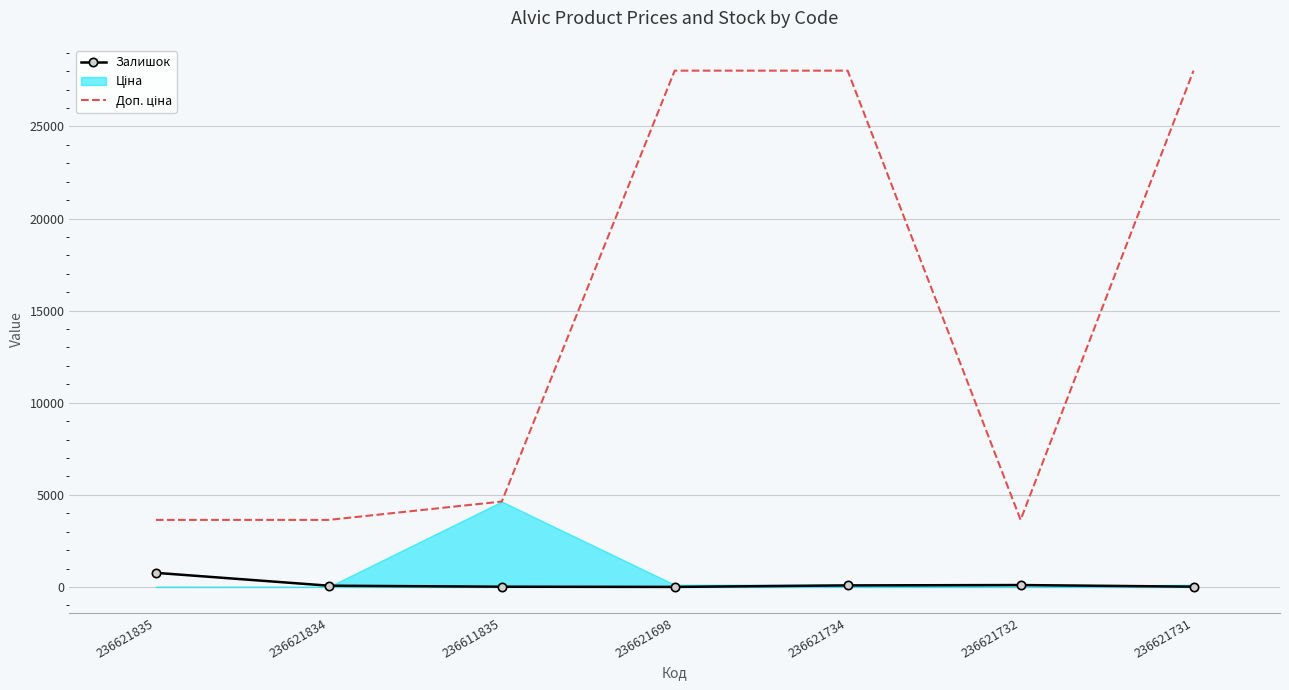

The value of Залишок at 236621731 is 19. True or false?

True